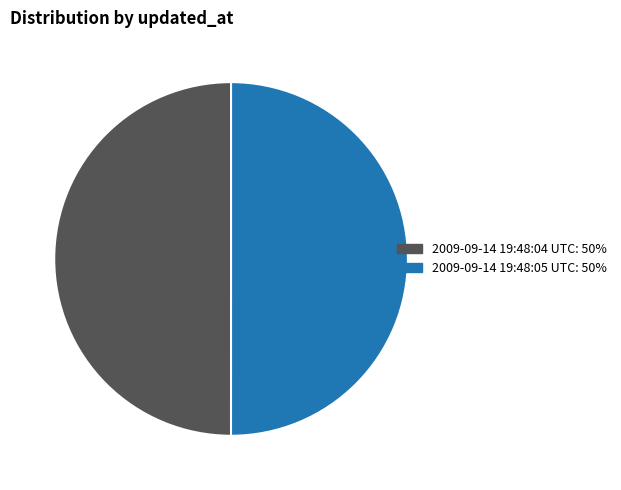

How many slices are in this pie chart?

2